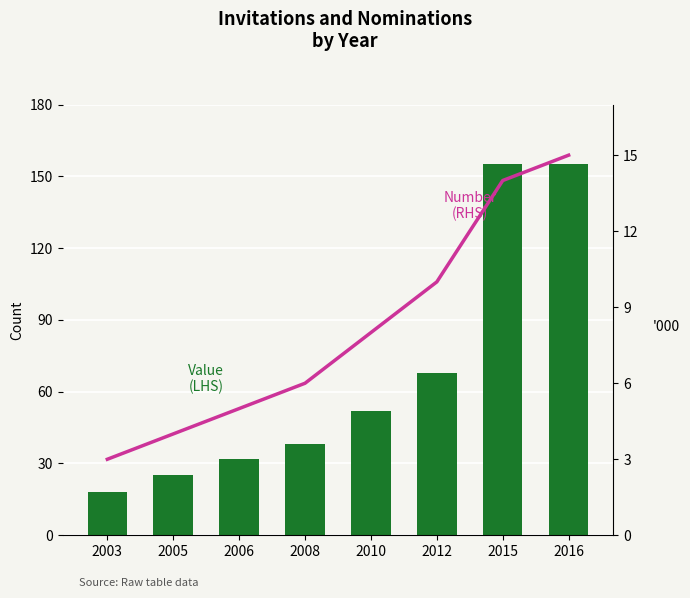

Count the number of categories in the chart.

8